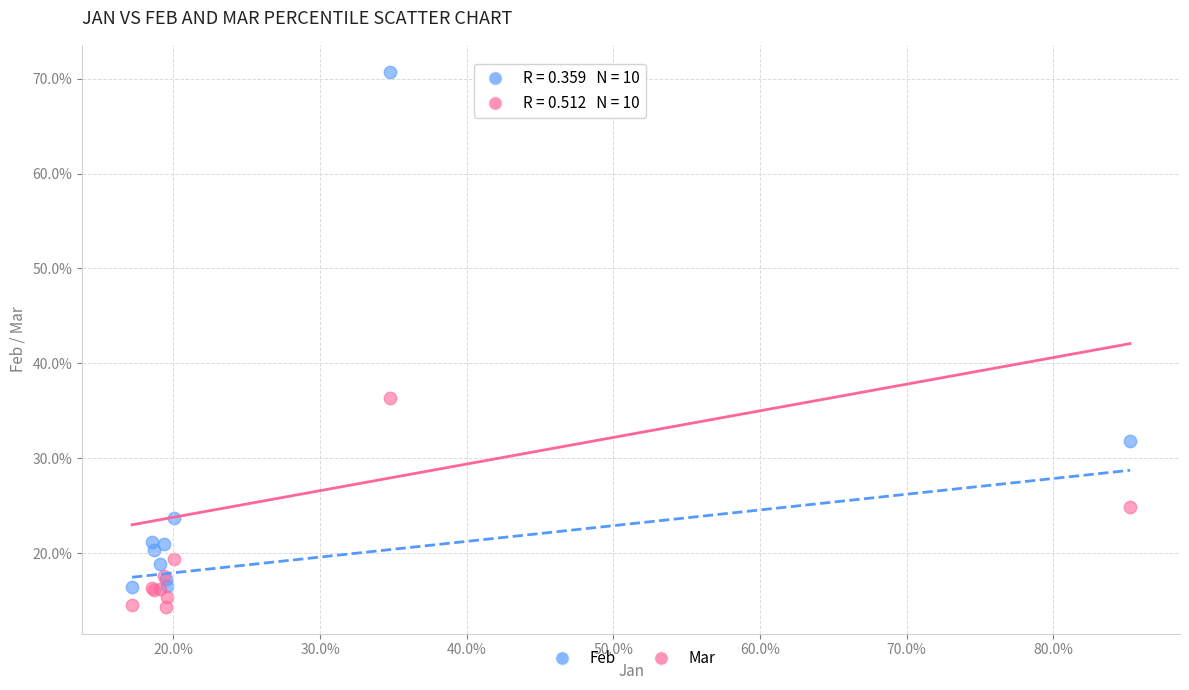

Which series has the largest Y range (max minus min)?

Feb